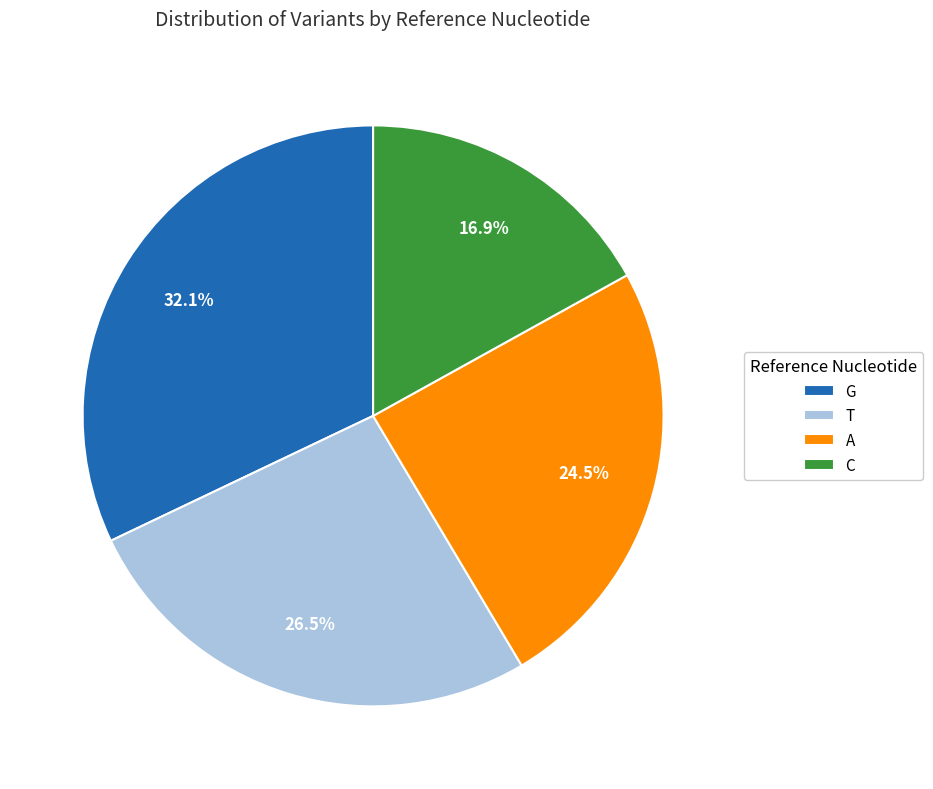

How much of the chart is everything except G?

67.9%